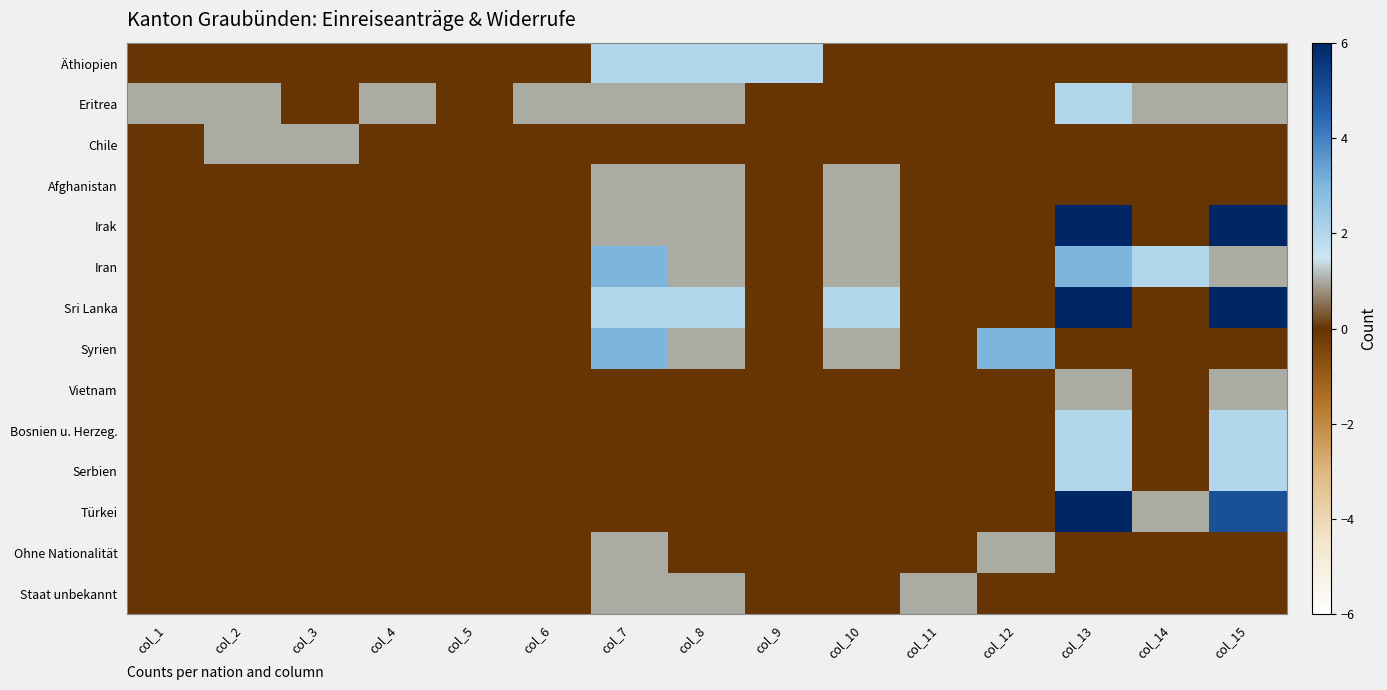

Reading left to right, list all the values displayed in this chart.

Äthiopien: col_1=0	col_2=0	col_3=0	col_4=0	col_5=0	col_6=0	col_7=2	col_8=2	col_9=2	col_10=0	col_11=0	col_12=0	col_13=0	col_14=0	col_15=0
Eritrea: col_1=1	col_2=1	col_3=0	col_4=1	col_5=0	col_6=1	col_7=1	col_8=1	col_9=0	col_10=0	col_11=0	col_12=0	col_13=2	col_14=1	col_15=1
Chile: col_1=0	col_2=1	col_3=1	col_4=0	col_5=0	col_6=0	col_7=0	col_8=0	col_9=0	col_10=0	col_11=0	col_12=0	col_13=0	col_14=0	col_15=0
Afghanistan: col_1=0	col_2=0	col_3=0	col_4=0	col_5=0	col_6=0	col_7=1	col_8=1	col_9=0	col_10=1	col_11=0	col_12=0	col_13=0	col_14=0	col_15=0
Irak: col_1=0	col_2=0	col_3=0	col_4=0	col_5=0	col_6=0	col_7=1	col_8=1	col_9=0	col_10=1	col_11=0	col_12=0	col_13=6	col_14=0	col_15=6
Iran: col_1=0	col_2=0	col_3=0	col_4=0	col_5=0	col_6=0	col_7=3	col_8=1	col_9=0	col_10=1	col_11=0	col_12=0	col_13=3	col_14=2	col_15=1
Sri Lanka: col_1=0	col_2=0	col_3=0	col_4=0	col_5=0	col_6=0	col_7=2	col_8=2	col_9=0	col_10=2	col_11=0	col_12=0	col_13=6	col_14=0	col_15=6
Syrien: col_1=0	col_2=0	col_3=0	col_4=0	col_5=0	col_6=0	col_7=3	col_8=1	col_9=0	col_10=1	col_11=0	col_12=3	col_13=0	col_14=0	col_15=0
Vietnam: col_1=0	col_2=0	col_3=0	col_4=0	col_5=0	col_6=0	col_7=0	col_8=0	col_9=0	col_10=0	col_11=0	col_12=0	col_13=1	col_14=0	col_15=1
Bosnien u. Herzeg.: col_1=0	col_2=0	col_3=0	col_4=0	col_5=0	col_6=0	col_7=0	col_8=0	col_9=0	col_10=0	col_11=0	col_12=0	col_13=2	col_14=0	col_15=2
Serbien: col_1=0	col_2=0	col_3=0	col_4=0	col_5=0	col_6=0	col_7=0	col_8=0	col_9=0	col_10=0	col_11=0	col_12=0	col_13=2	col_14=0	col_15=2
Türkei: col_1=0	col_2=0	col_3=0	col_4=0	col_5=0	col_6=0	col_7=0	col_8=0	col_9=0	col_10=0	col_11=0	col_12=0	col_13=6	col_14=1	col_15=5
Ohne Nationalität: col_1=0	col_2=0	col_3=0	col_4=0	col_5=0	col_6=0	col_7=1	col_8=0	col_9=0	col_10=0	col_11=0	col_12=1	col_13=0	col_14=0	col_15=0
Staat unbekannt: col_1=0	col_2=0	col_3=0	col_4=0	col_5=0	col_6=0	col_7=1	col_8=1	col_9=0	col_10=0	col_11=1	col_12=0	col_13=0	col_14=0	col_15=0